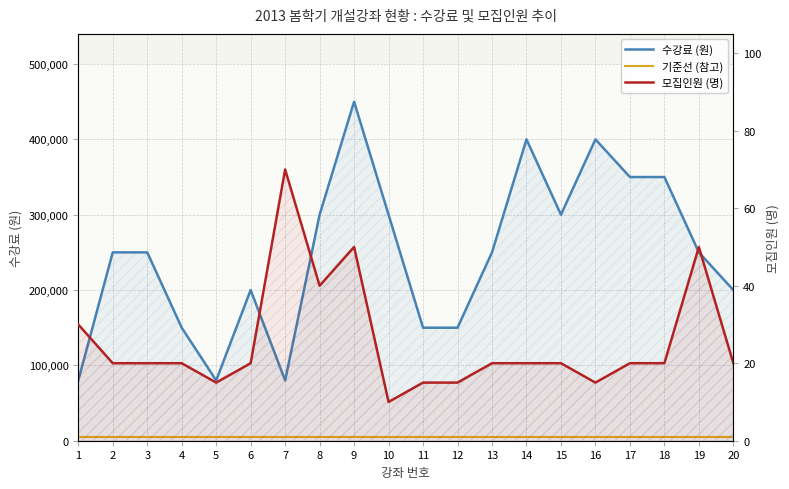

True or false: 기준선 (참고) and 수강료 (원) intersect in this chart.

False